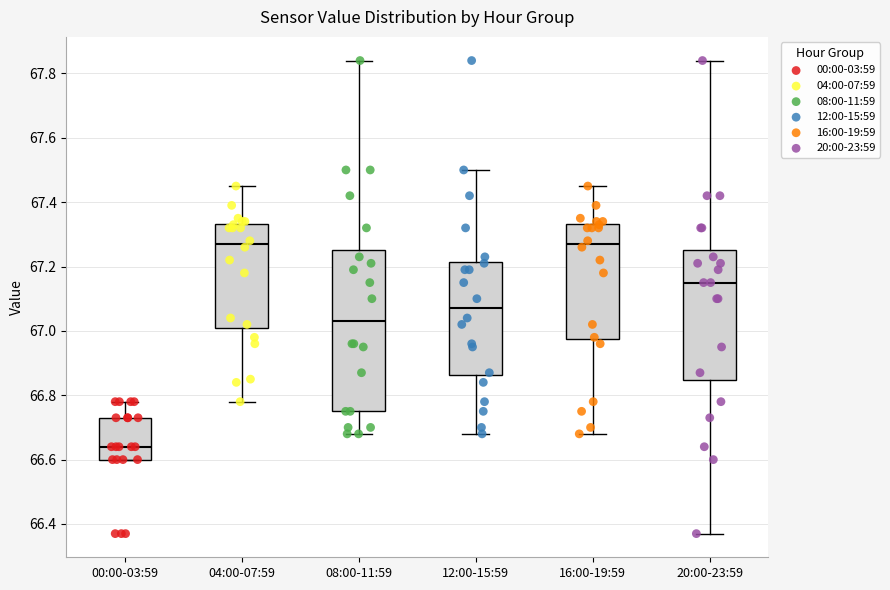

Where does the median line of the box for 00:00-03:59 sit on the y-axis? The values are not printed on the chart, so give them approximately, as read against the axis.

66.64